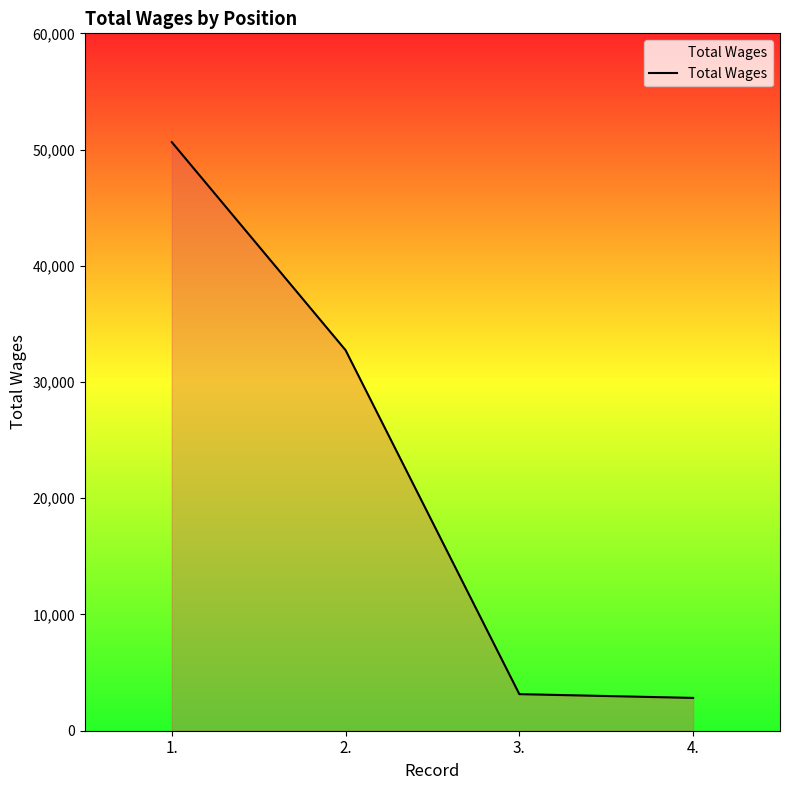

The chart shows a value of 3148 at 3.. True or false?

True